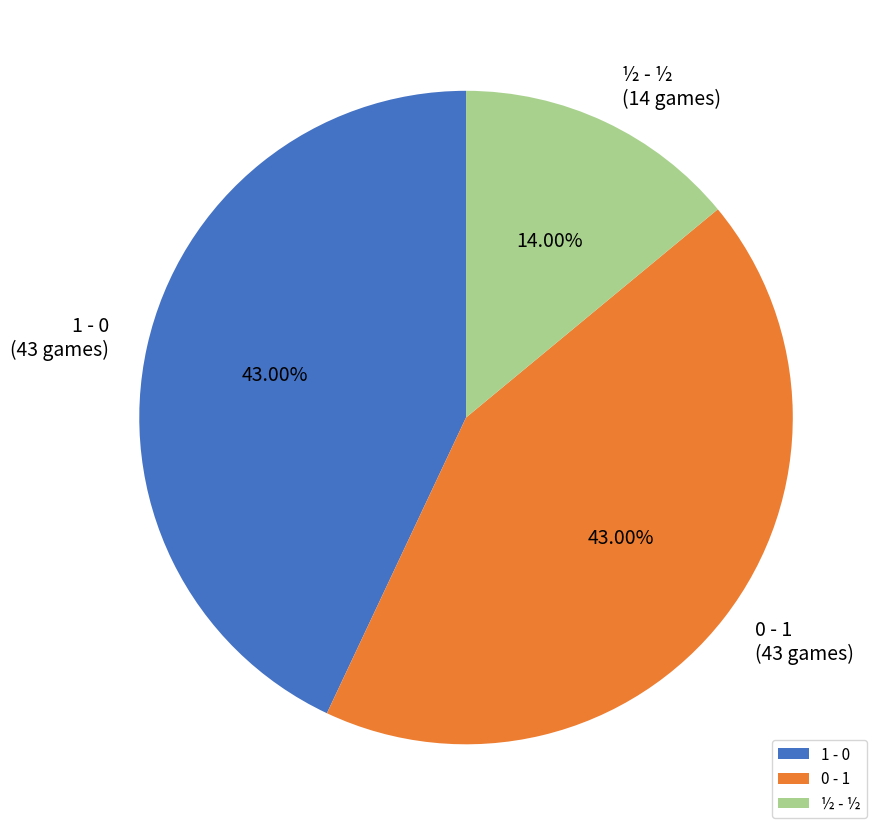

Which category has the smallest portion of the pie?

½ - ½